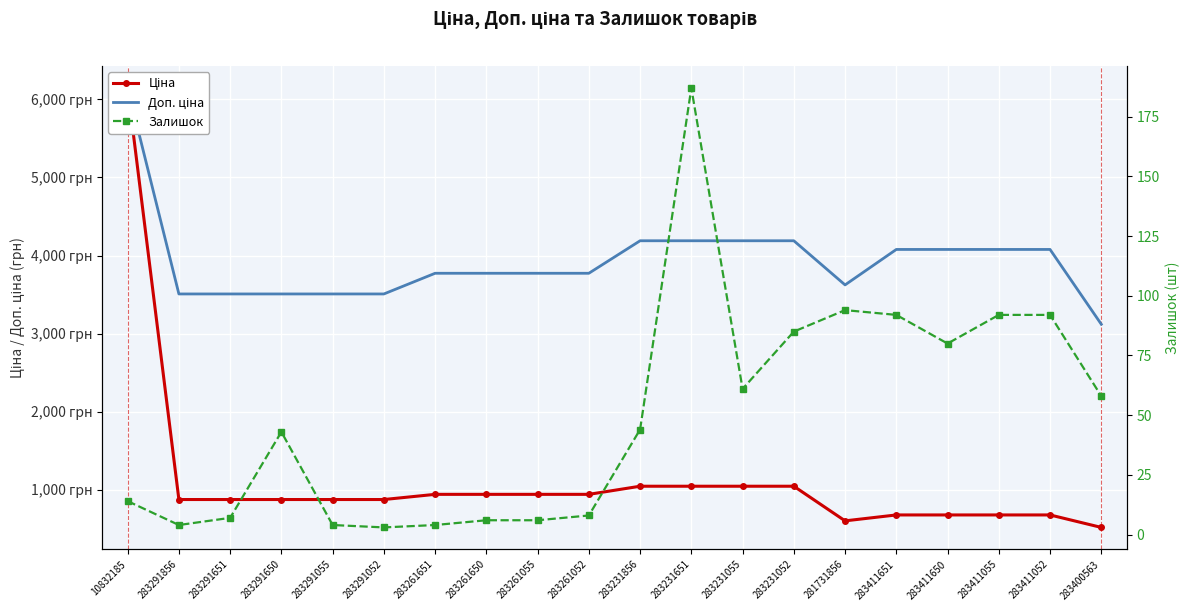

Reading left to right, extract all data points from this chart.

Ціна: 10832185=6143.2	283291856=877.0	283291651=877.0	283291650=877.0	283291055=877.0	283291052=877.0	283261651=943.2	283261650=943.2	283261055=943.2	283261052=943.2	283231856=1047.2	283231651=1047.2	283231055=1047.2	283231052=1047.2	281731856=604.0	283411651=679.6	283411650=679.6	283411055=679.6	283411052=679.6	283400563=520.0
Доп. ціна: 10832185=6143.2	283291856=3507.9	283291651=3507.9	283291650=3507.9	283291055=3507.9	283291052=3507.9	283261651=3772.7	283261650=3772.7	283261055=3772.7	283261052=3772.7	283231856=4188.7	283231651=4188.7	283231055=4188.7	283231052=4188.7	281731856=3623.8	283411651=4077.6	283411650=4077.6	283411055=4077.6	283411052=4077.6	283400563=3120.2
Залишок: 10832185=14.0	283291856=4.0	283291651=7.0	283291650=43.0	283291055=4.0	283291052=3.0	283261651=4.0	283261650=6.0	283261055=6.0	283261052=8.0	283231856=44.0	283231651=187.0	283231055=61.0	283231052=85.0	281731856=94.0	283411651=92.0	283411650=80.0	283411055=92.0	283411052=92.0	283400563=58.0